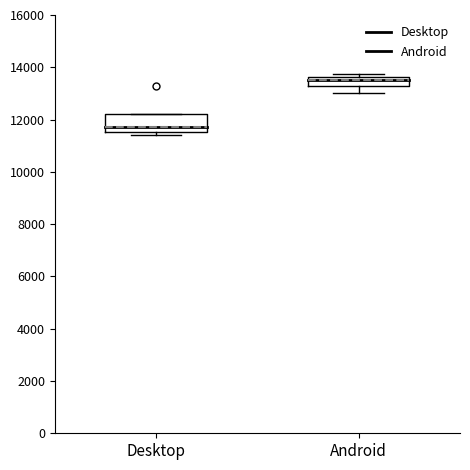

Reading left to right, read every box against the y-axis: the position of its median line, the range the box covers, and the ends of its whiskers. The values are not printed on the chart, so give them approximately, as read against the axis.

Desktop: median 11600 (just above the box's lower edge), box 11600 to 12200, whiskers 11400 to 12200
Android: median 13600 (just below the box's upper edge), box 13200 to 13600, whiskers 13000 to 13800